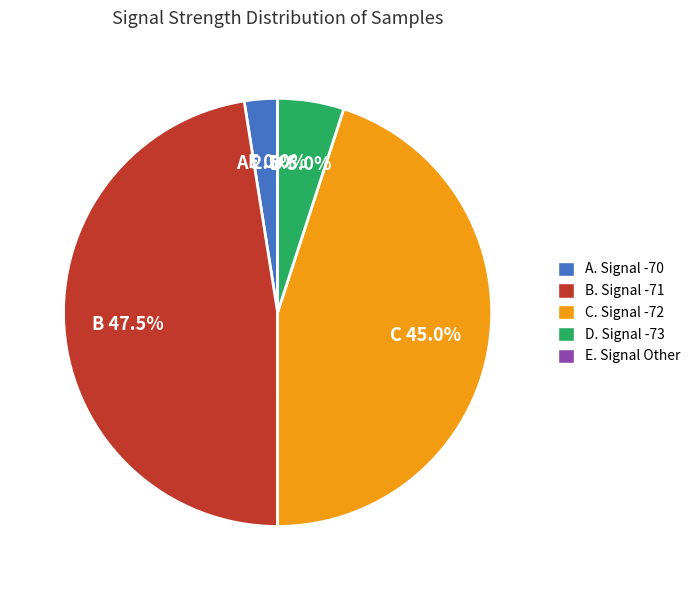

To the nearest percent, what portion does 38 represent?

2%